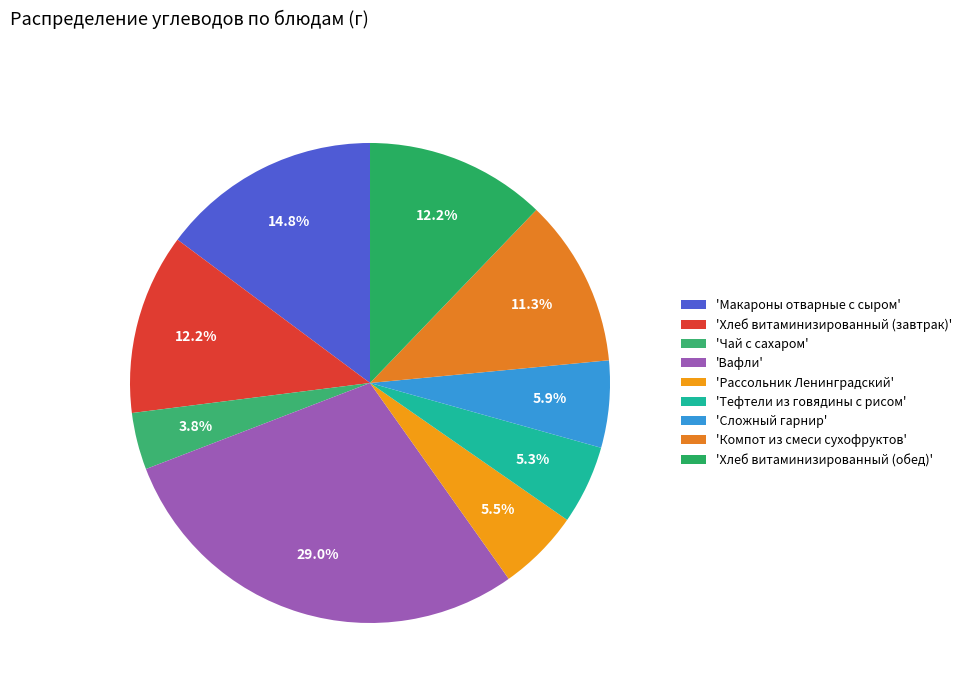

What is the smallest slice in the pie chart?

'Чай с сахаром'